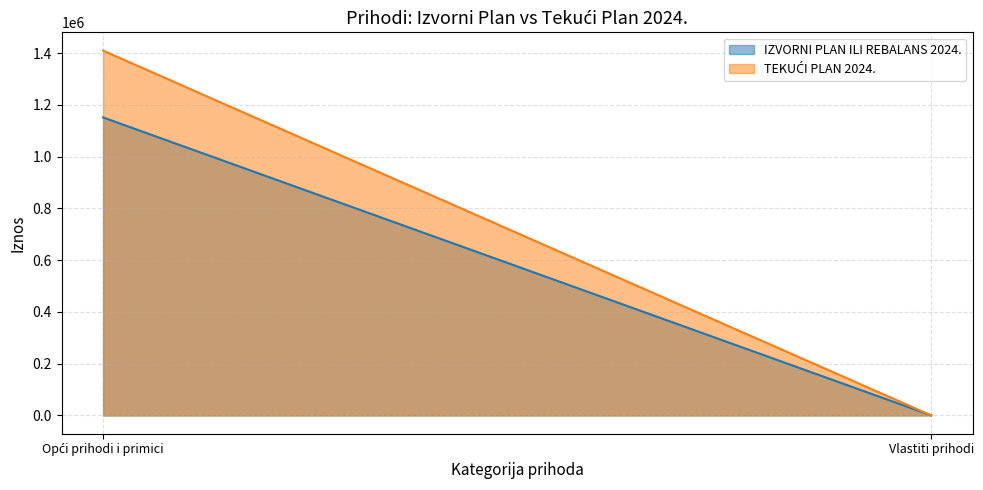

Which has a higher value, Opći prihodi i primici or Vlastiti prihodi?

Opći prihodi i primici